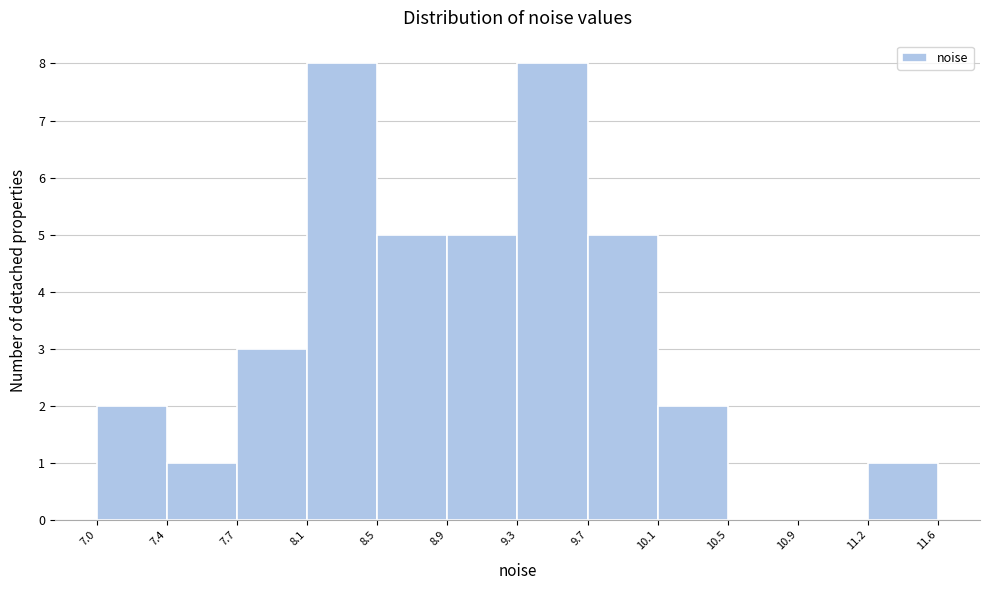

Reading left to right, list every bar in this chart as the range it spans on the x-axis followed by its height. The values are not printed on the chart, so give them approximately, as read against the axis.

7.0 to 7.4: 2
7.4 to 7.7: 1
7.7 to 8.1: 3
8.1 to 8.5: 8
8.5 to 8.9: 5
8.9 to 9.3: 5
9.3 to 9.7: 8
9.7 to 10.1: 5
10.1 to 10.5: 2
10.5 to 10.9: 0
10.9 to 11.2: 0
11.2 to 11.6: 1